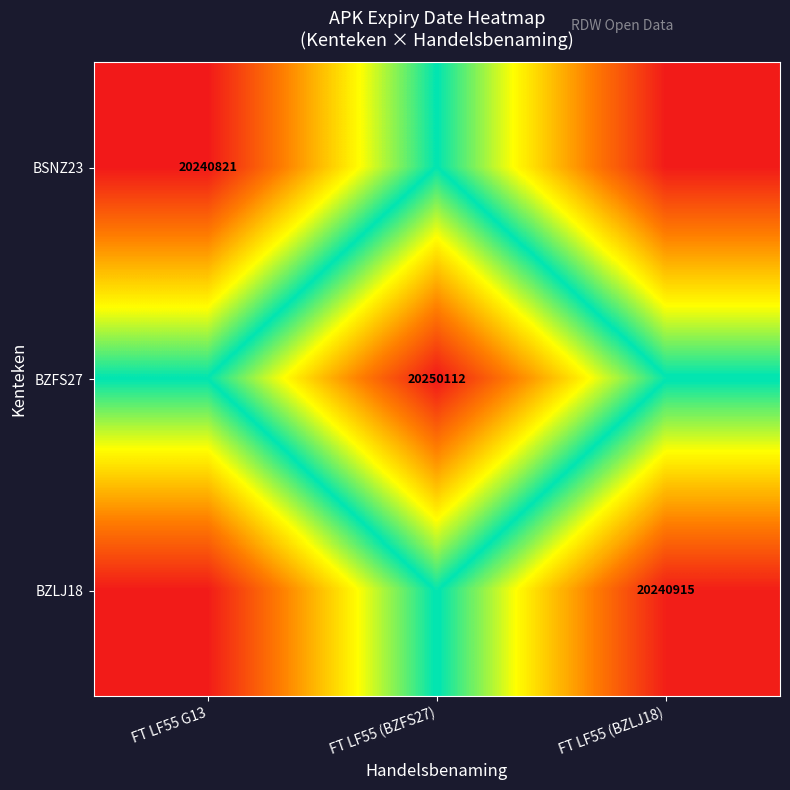

The BZLJ18 series shows 31281880.2 at FT LF55 (BZLJ18). True or false?

False